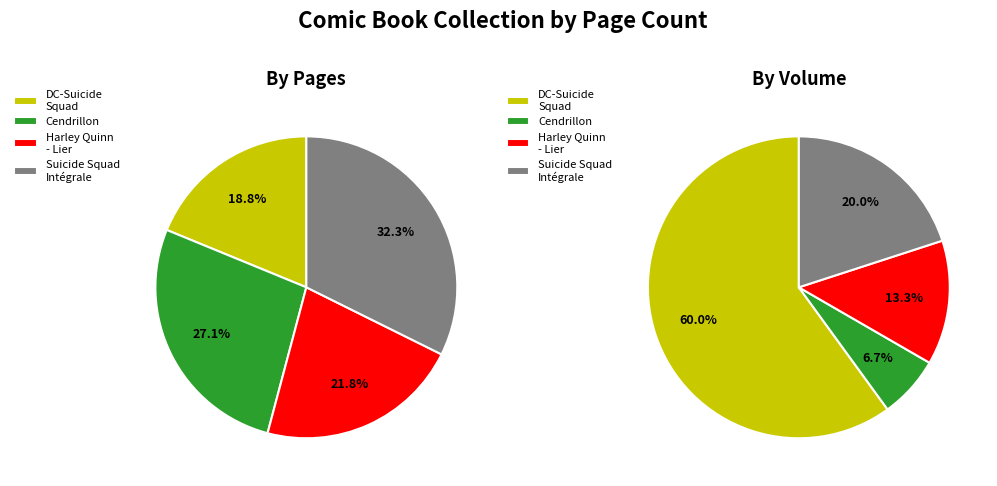

To the nearest percent, what is the combined percentage of Cendrillon : Bons baisers de Fableville and Harley Quinn - Folle à lier?

49%